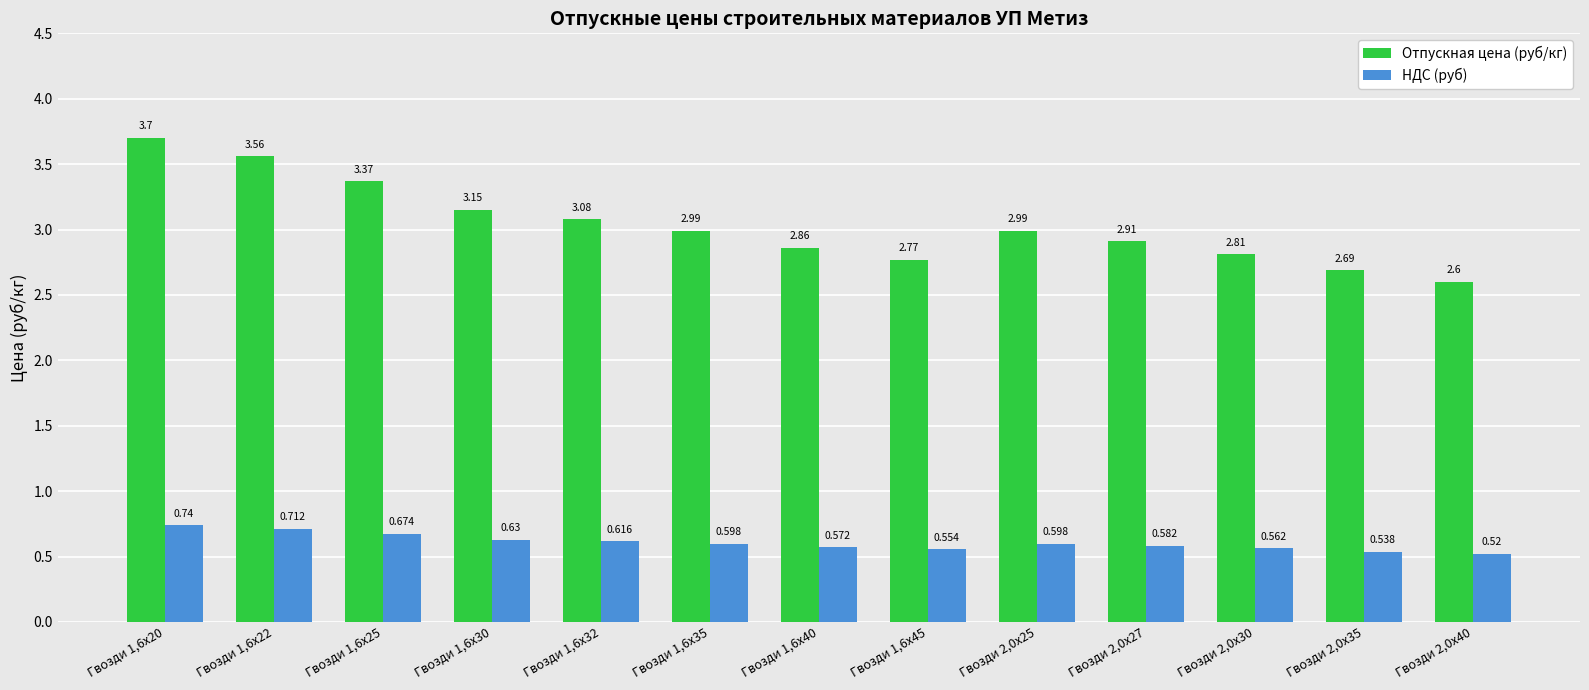

Which series changed the most between Гвозди 2,0х30 and Гвозди 2,0х40?

Отпускная цена (руб/кг)